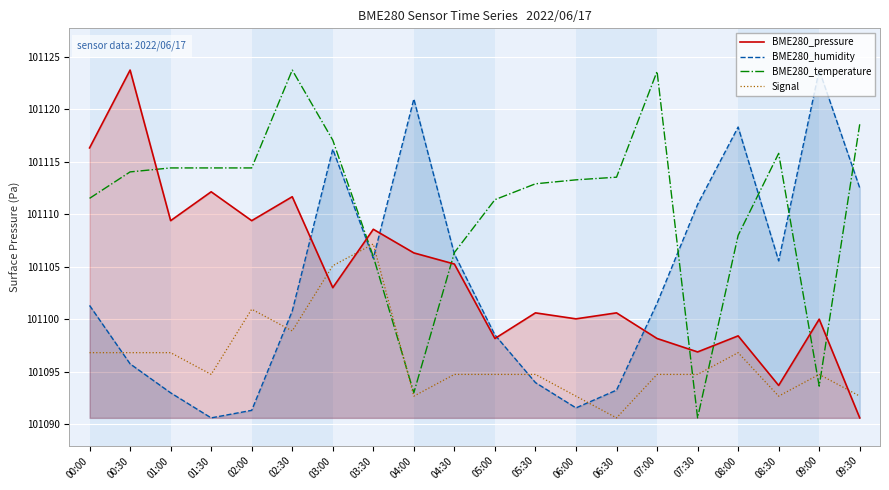

What is the approximate value of BME280_humidity at 07:30?

101111.0